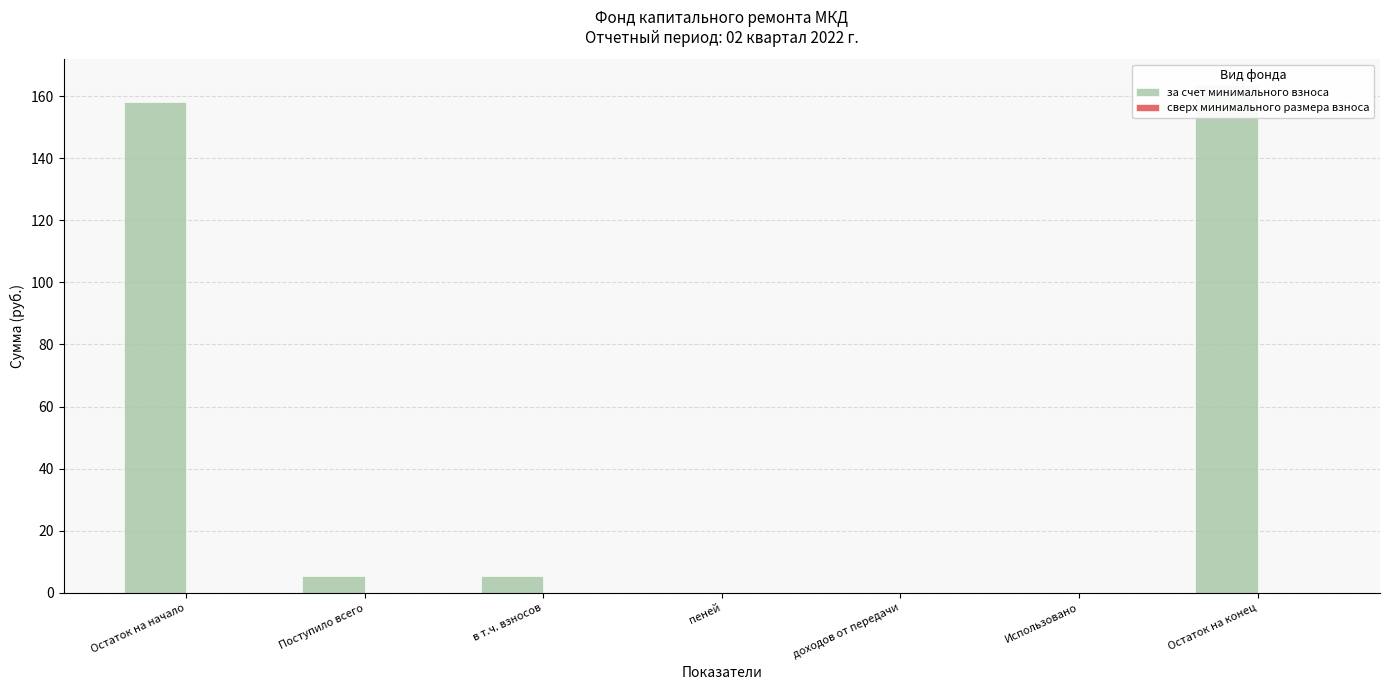

At Остаток на начало, list the series in order from smallest to largest.

сверх минимального размера взноса, за счет минимального взноса